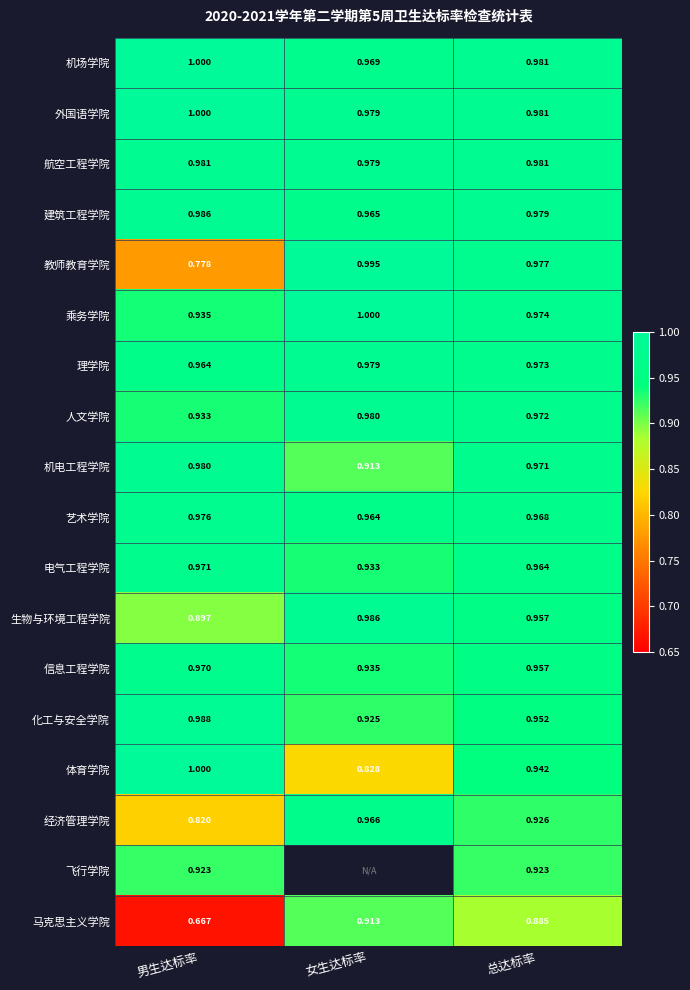

Rank the categories by 机电工程学院 value from highest to lowest.

男生达标率, 总达标率, 女生达标率